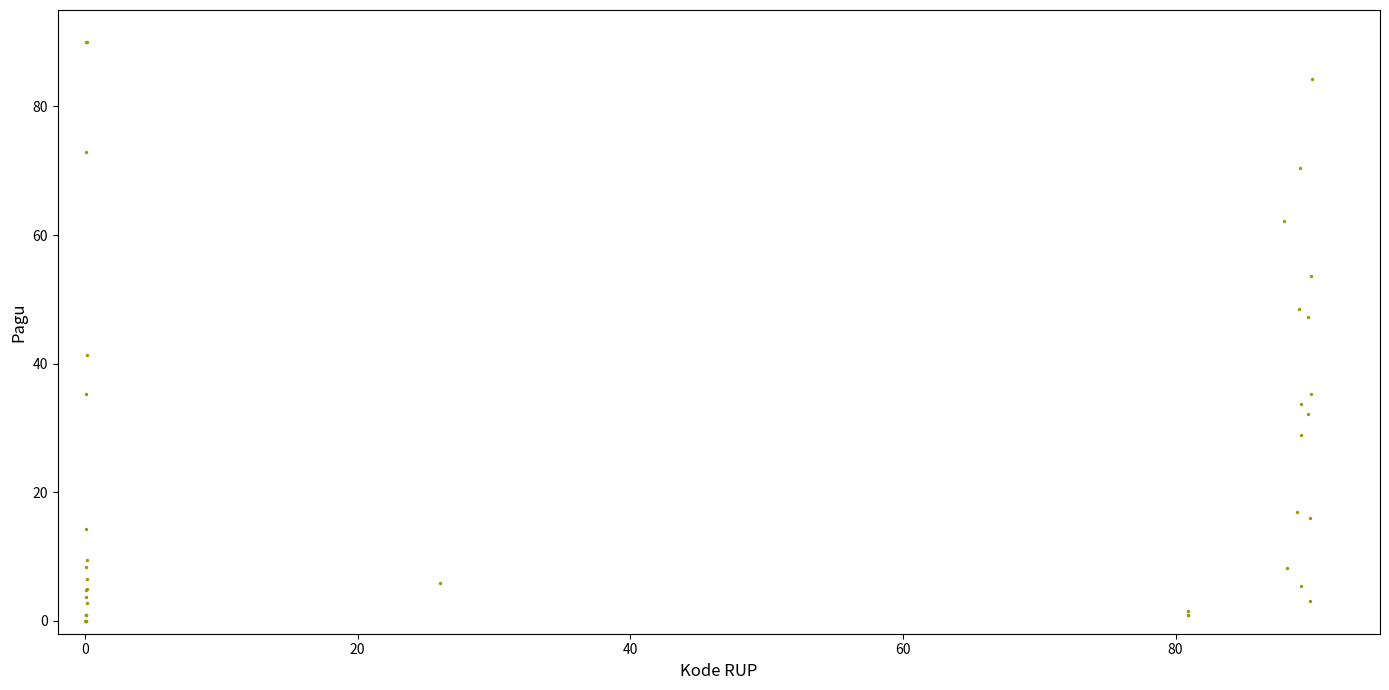

What Y value in the scatter plot is closest to 45?

47.3